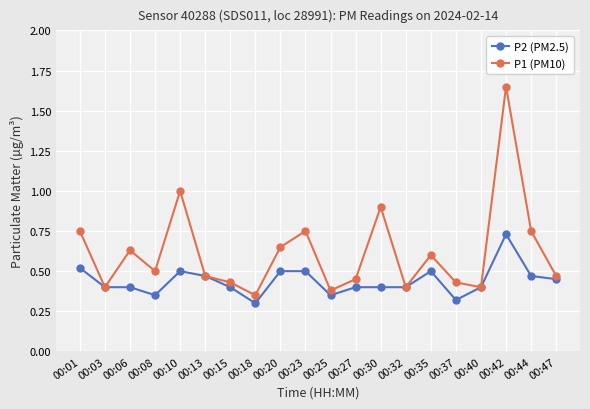

Where is the first local maximum for P1 (PM10)?

00:06